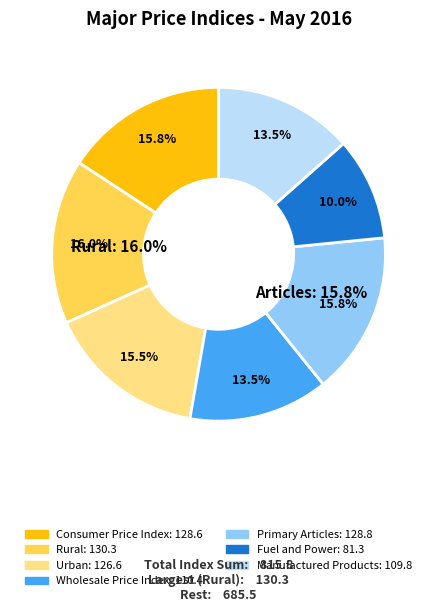

How many slices are in this pie chart?

7